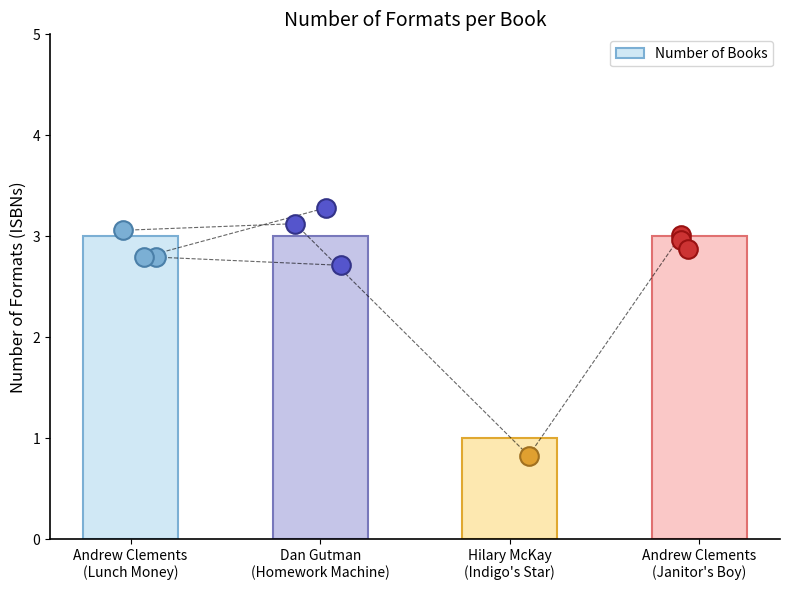

What is the change in value from Dan Gutman
(Homework Machine) to Hilary McKay
(Indigo's Star)?

-2